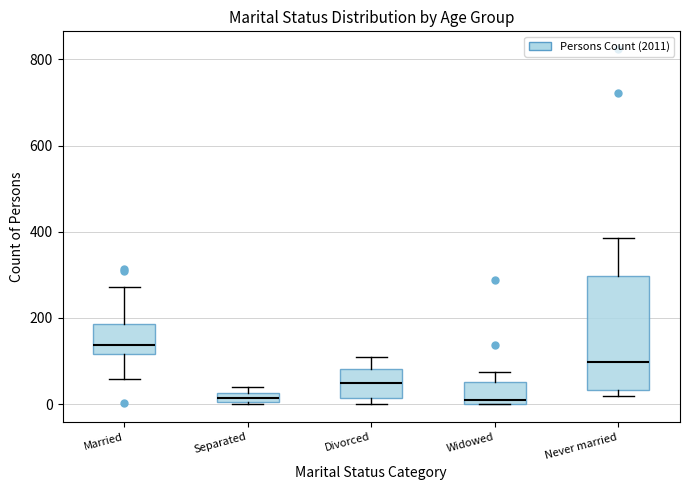

Where does the median line of the box for Widowed sit on the y-axis? The values are not printed on the chart, so give them approximately, as read against the axis.

20